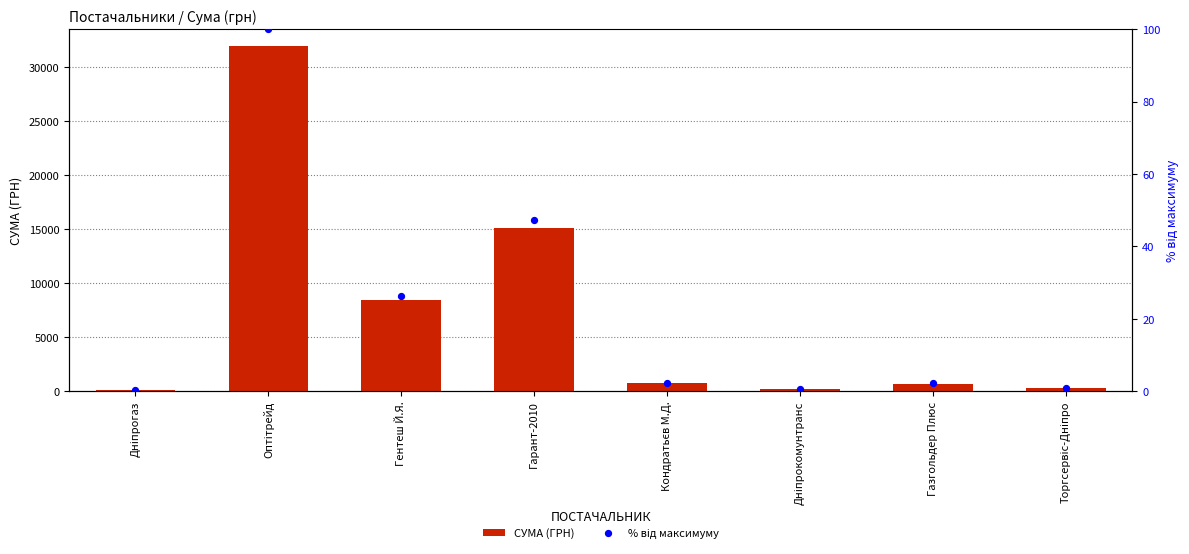

Which series contains the highest Y value?

СУМА (ГРН)